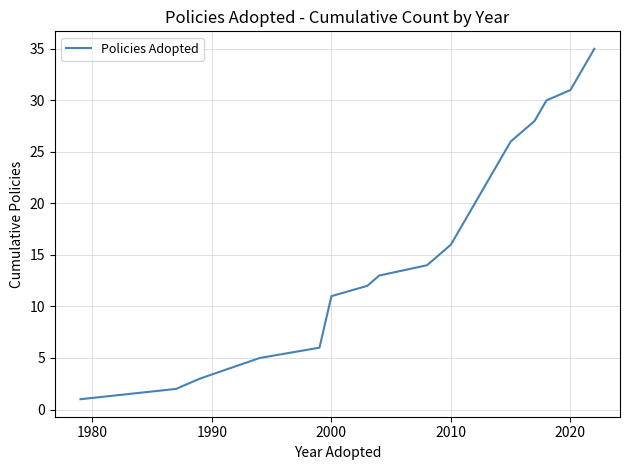

What is the greatest value displayed?

35